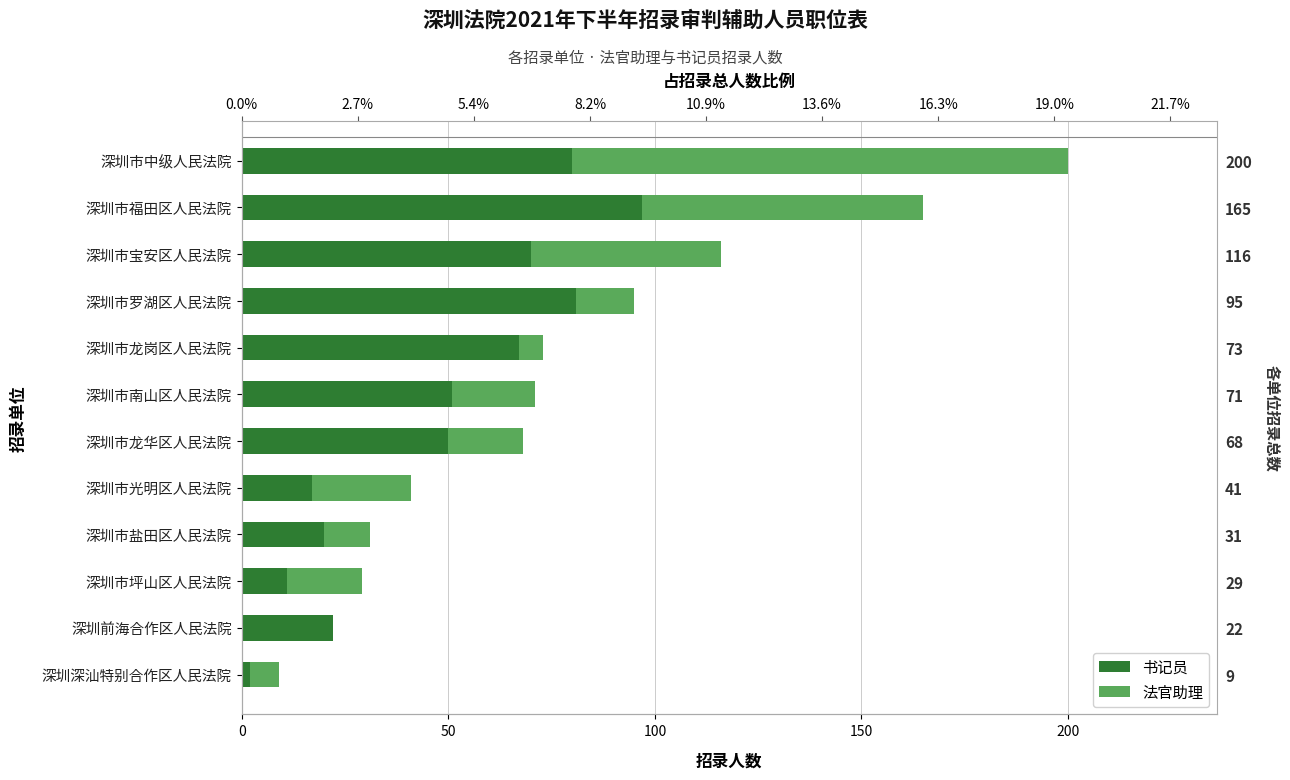

List the series in order of their overall mean, highest first.

书记员, 法官助理